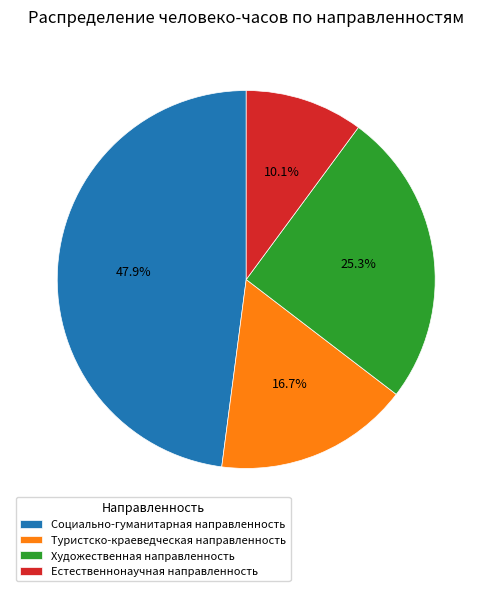

To the nearest percent, what portion does Естественнонаучная направленность represent?

10%